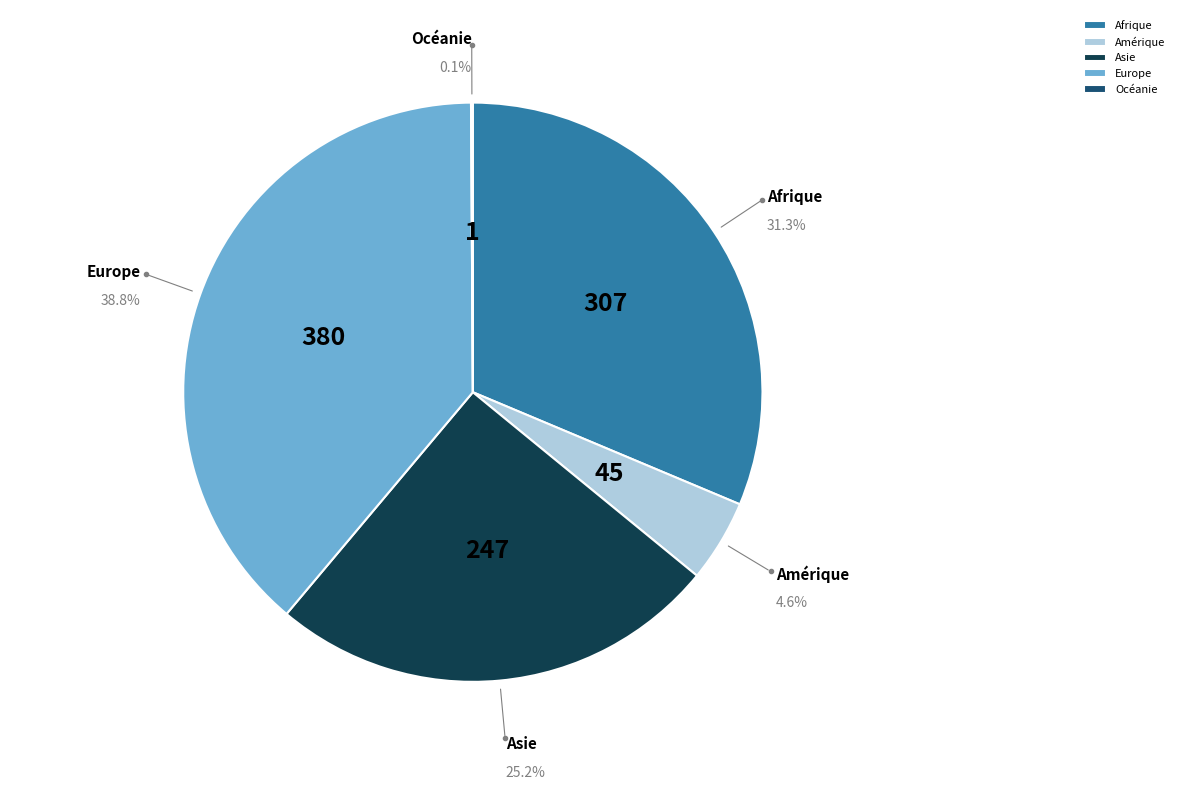

To the nearest percent, what is the difference between the Afrique and Amérique slice percentages?

27%